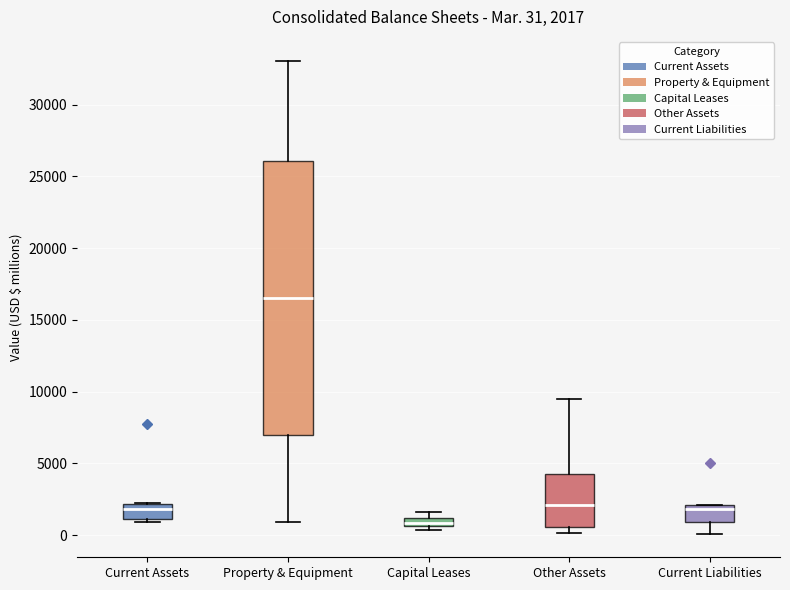

Which box is the tallest, from its lower edge to its upper edge?

Property & Equipment